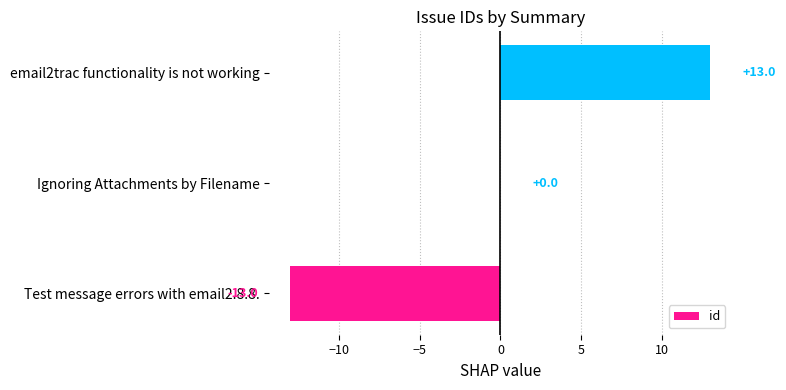

At which category does the chart reach its peak across all series?

email2trac functionality is not working